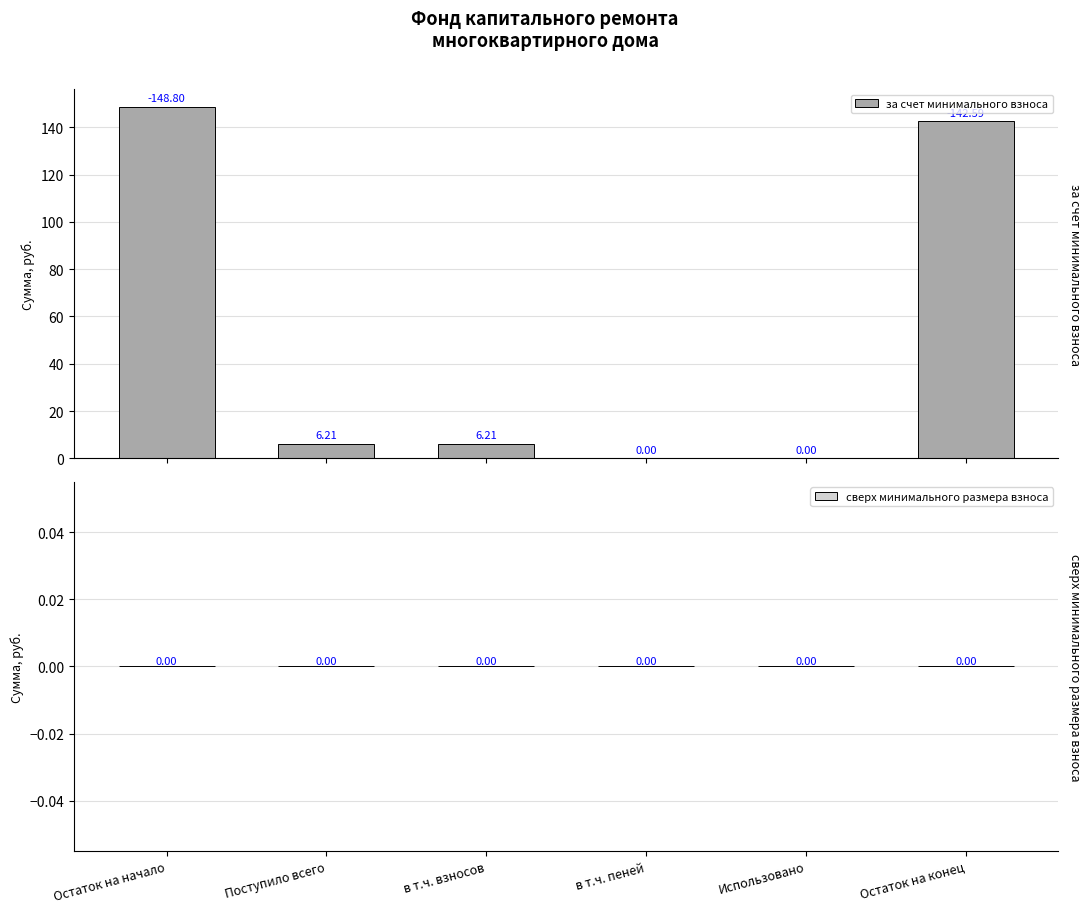

What is the sum of all values?

303.8